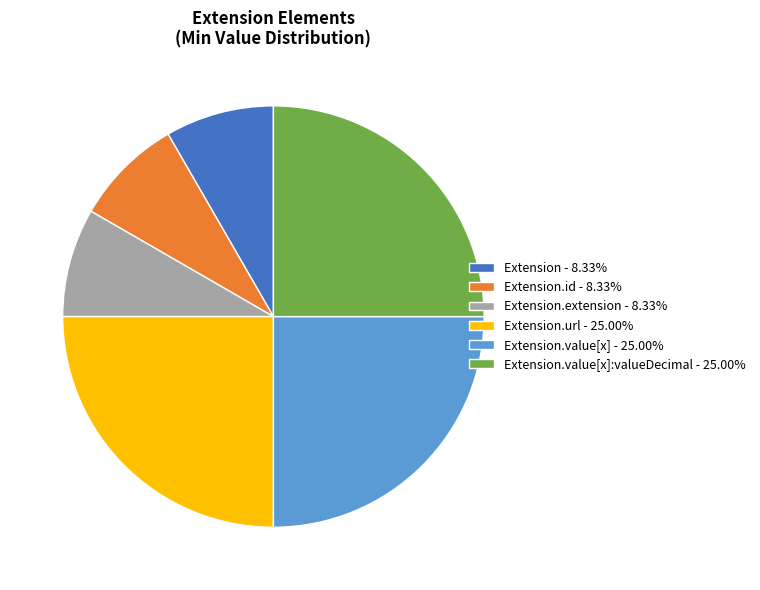

Does any single category account for the majority?

No